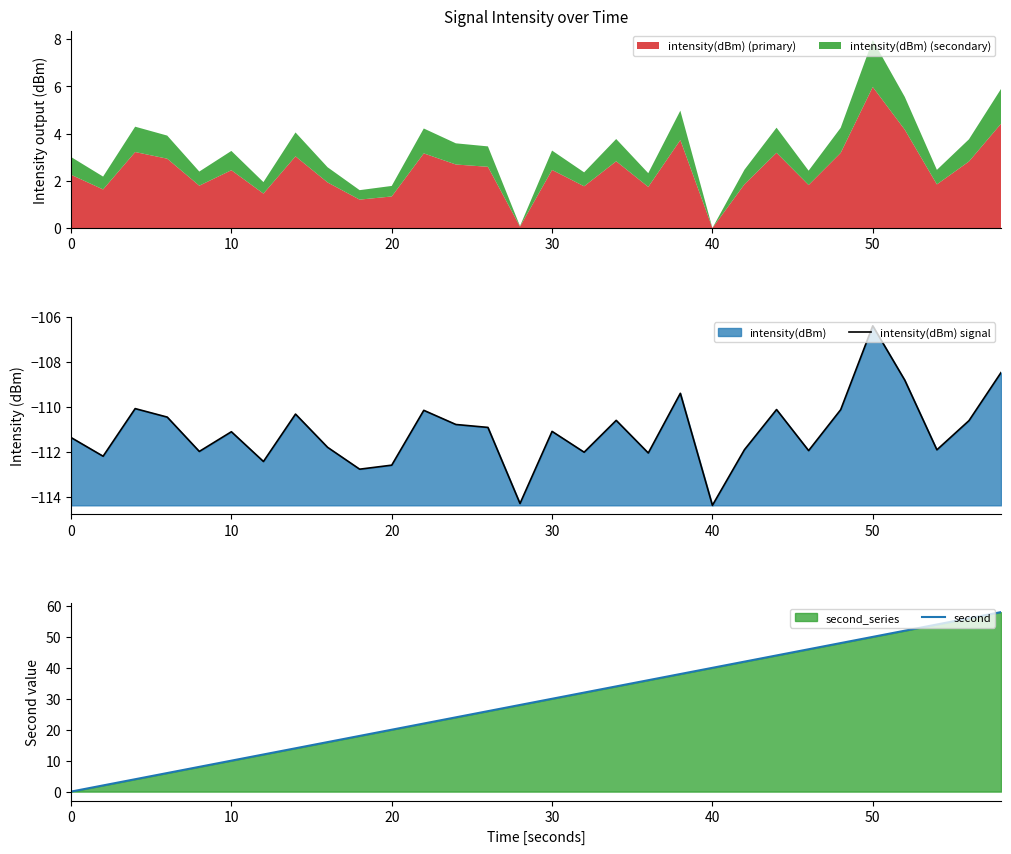

True or false: second has more than 2 interior local peaks.

False